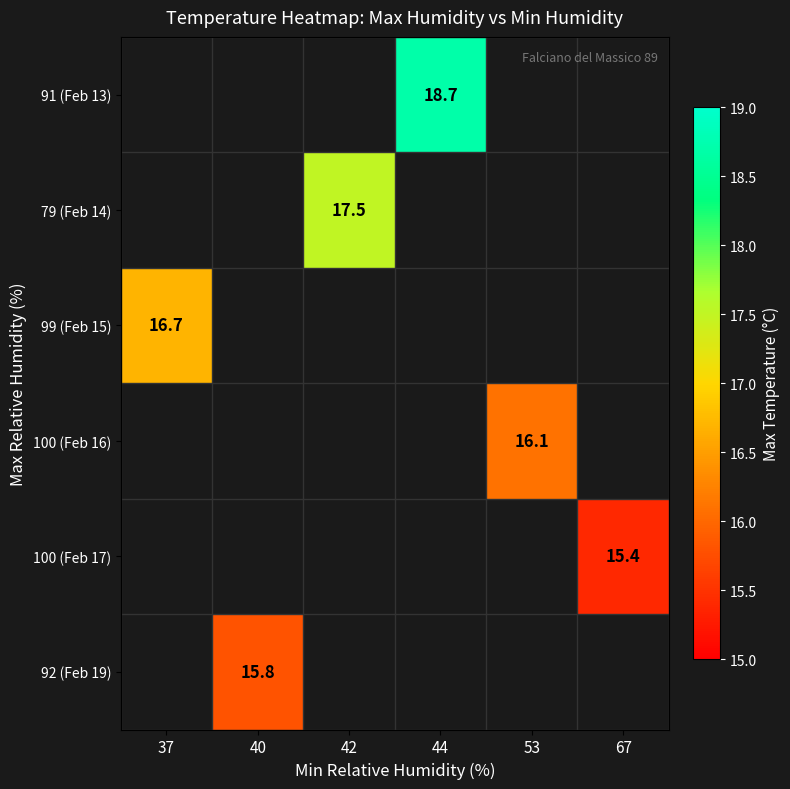

The 91 (Feb 13) series shows 18.7 at 44. True or false?

True